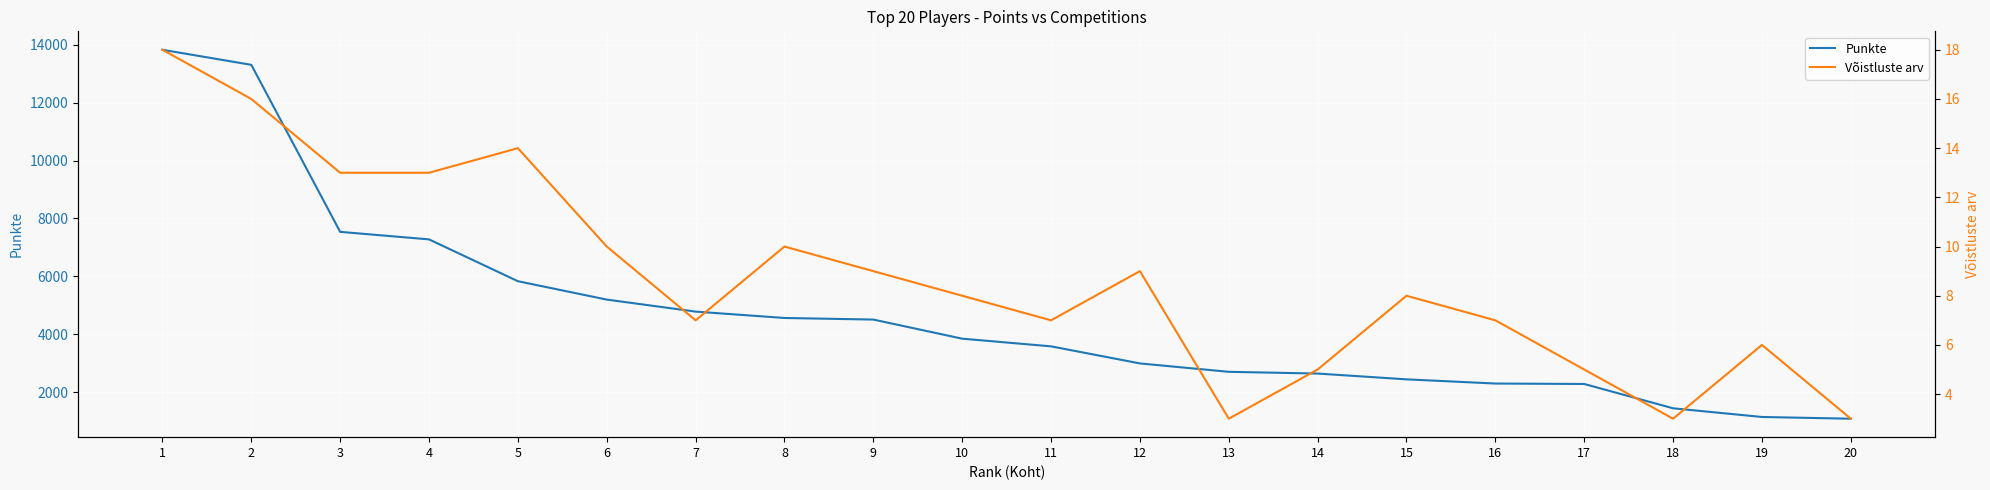

List the series in order of their peak value, lowest first.

Võistluste arv, Punkte